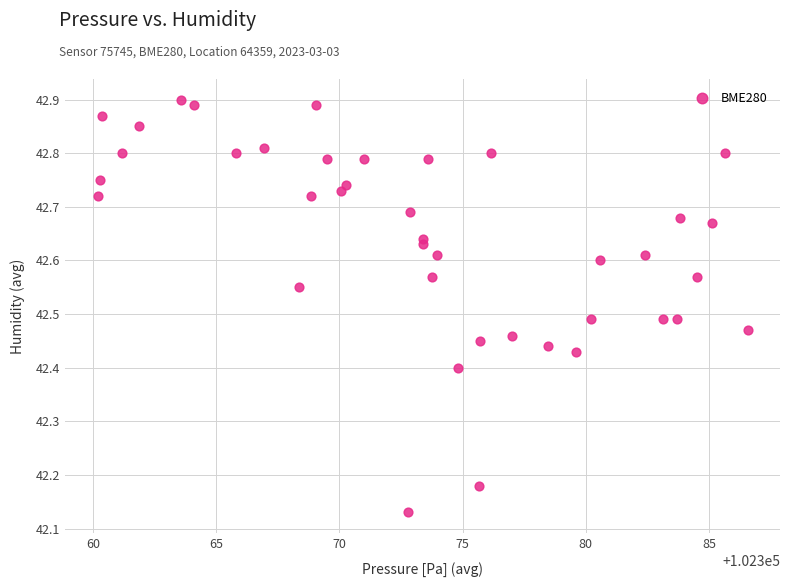

What is the range of Y values (max minus min)?

0.8